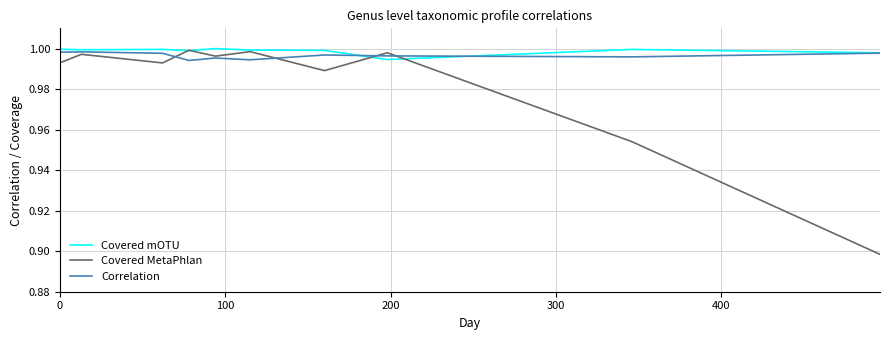

Which series has the largest range (max minus min)?

Covered MetaPhlan